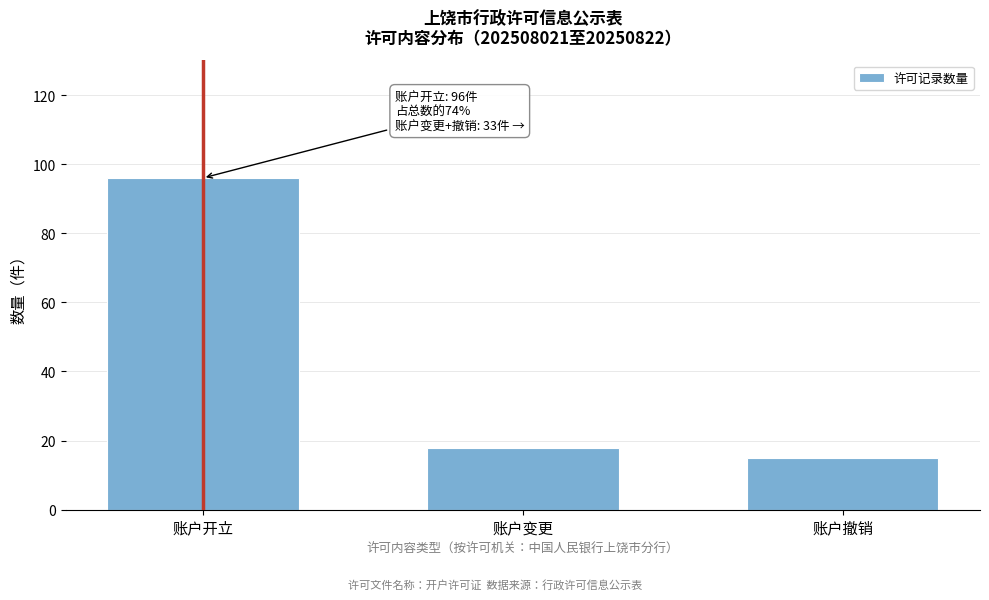

Reading left to right, extract all data points from this chart.

账户开立=96	账户变更=18	账户撤销=15